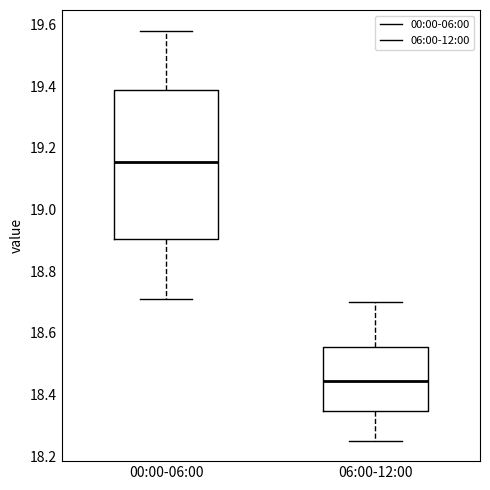

Reading left to right, read every box against the y-axis: the position of its median line, the range the box covers, and the ends of its whiskers. The values are not printed on the chart, so give them approximately, as read against the axis.

00:00-06:00: median 19.16, box 18.90 to 19.38, whiskers 18.72 to 19.58
06:00-12:00: median 18.44, box 18.34 to 18.56, whiskers 18.26 to 18.70